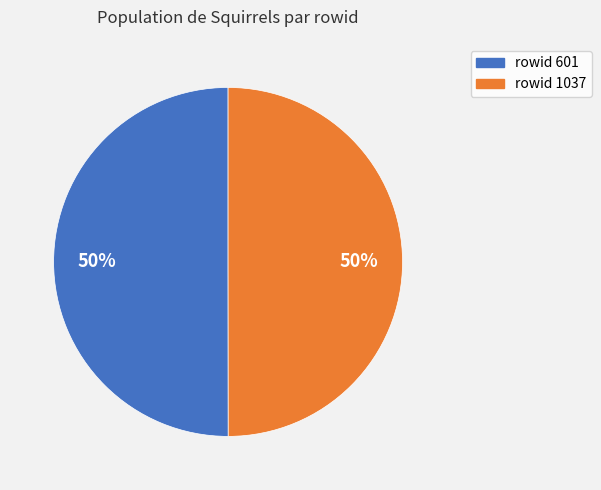

To the nearest percent, what is the average slice percentage?

50%